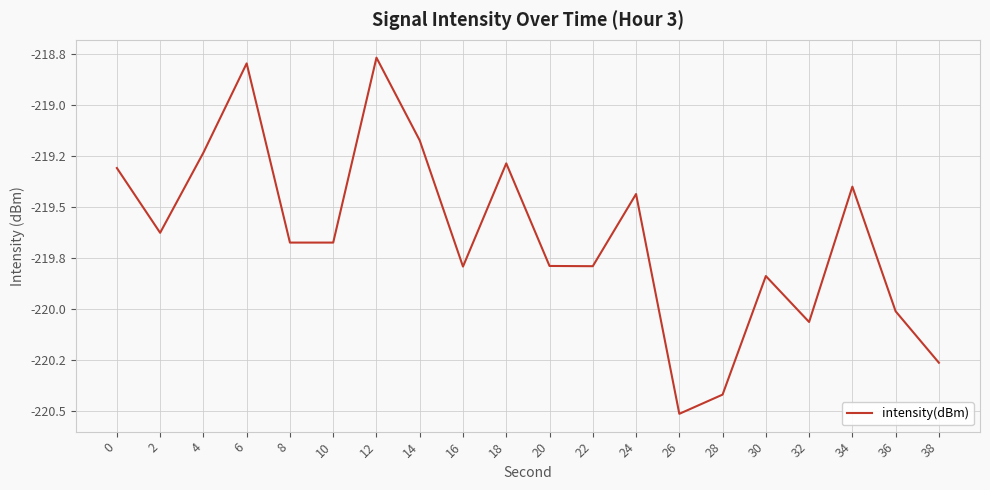

What is the value of the 8th point from the left?

-219.2